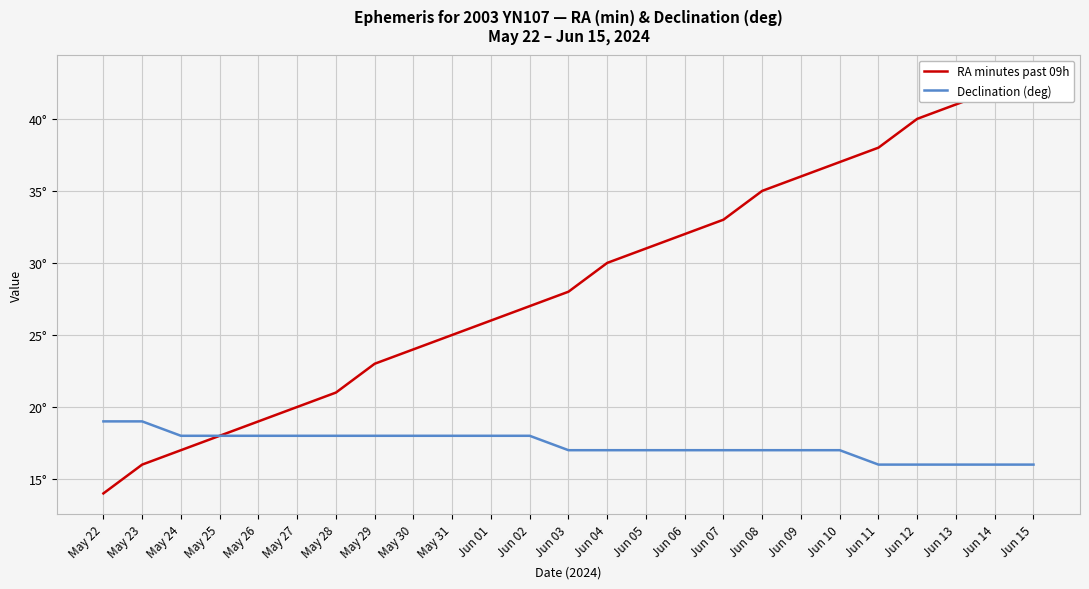

At which category does the chart reach its minimum across all series?

May 22